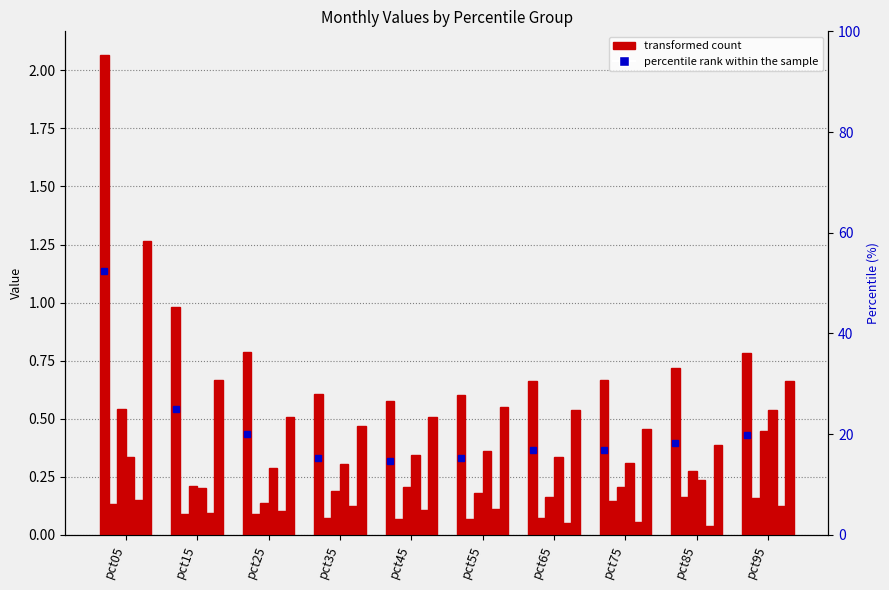

What is the lowest value of the Apr series?

0.2